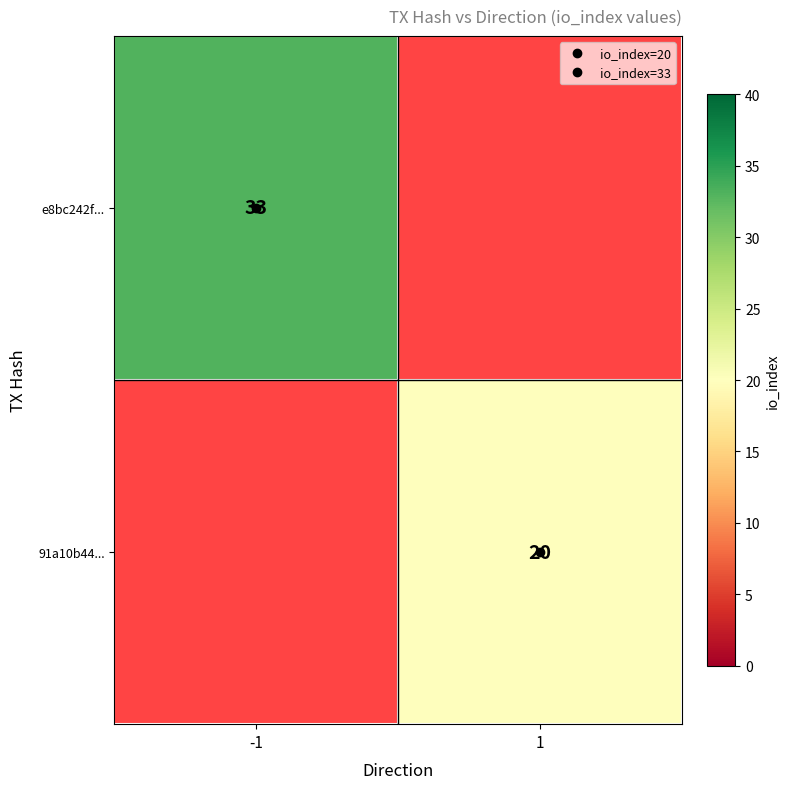

The 91a10b44... series shows 10.1 at 1. True or false?

False